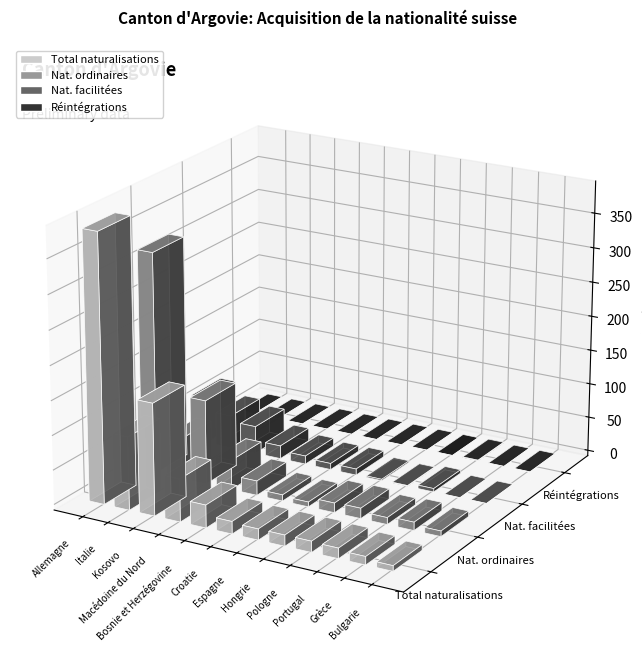

Reading left to right, list all the values displayed in this chart.

Total naturalisations: 388	106	162	62	33	18	16	16	16	15	12	8
Nat. ordinaires: 321	58	122	43	21	9	7	14	15	10	12	8
Nat. facilitées: 67	48	40	19	12	9	9	2	1	5	0	0
Réintégrations: 0	0	0	0	0	0	0	0	0	1	0	0